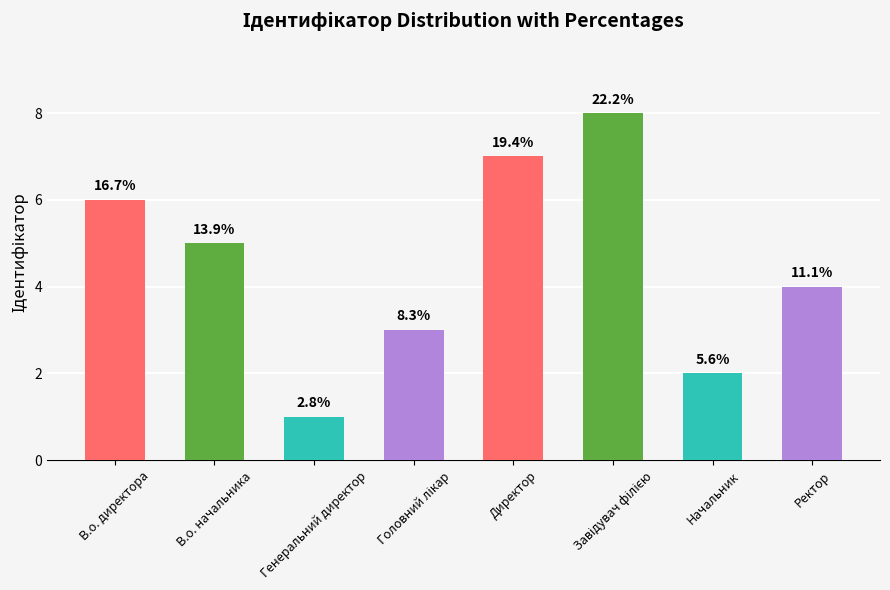

Does the chart contain any negative values?

No